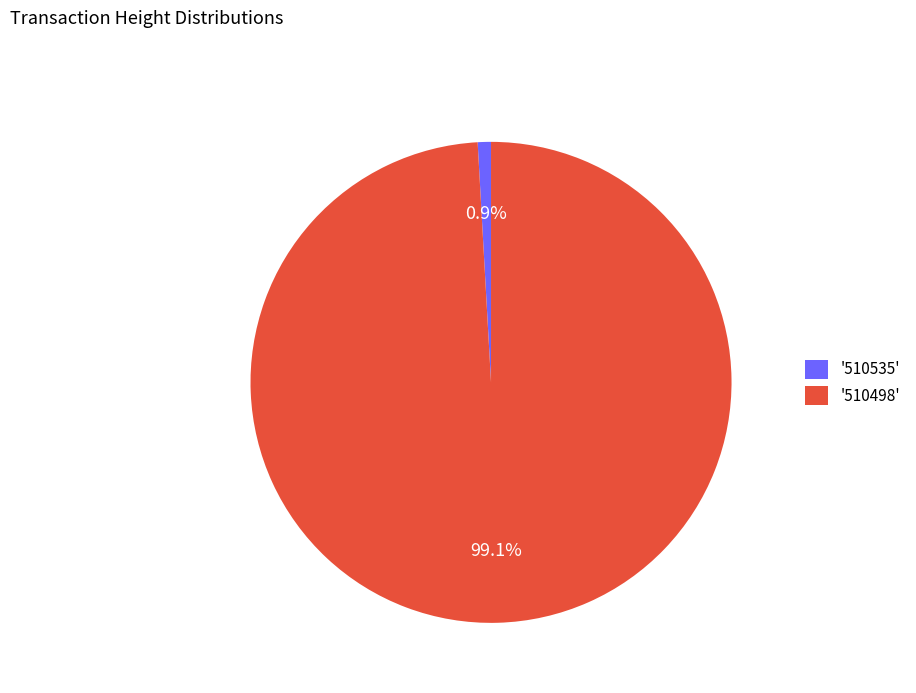

Between '510535' and '510498', which is larger?

'510498'